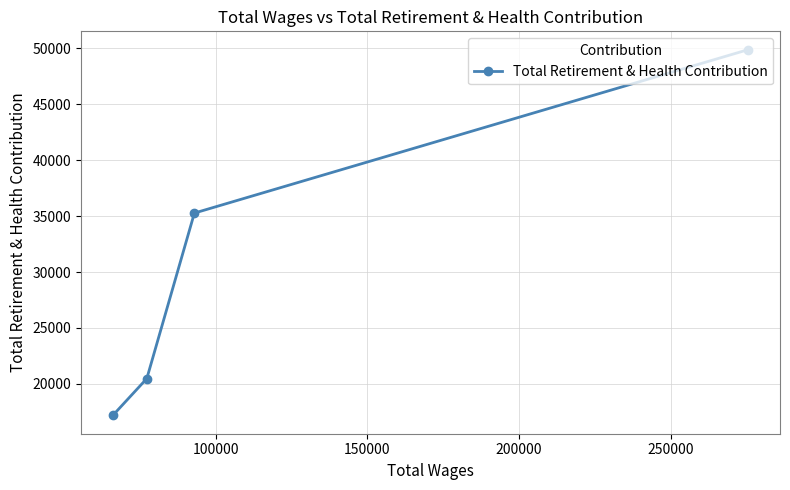

What is the minimum value shown in the chart?

17191